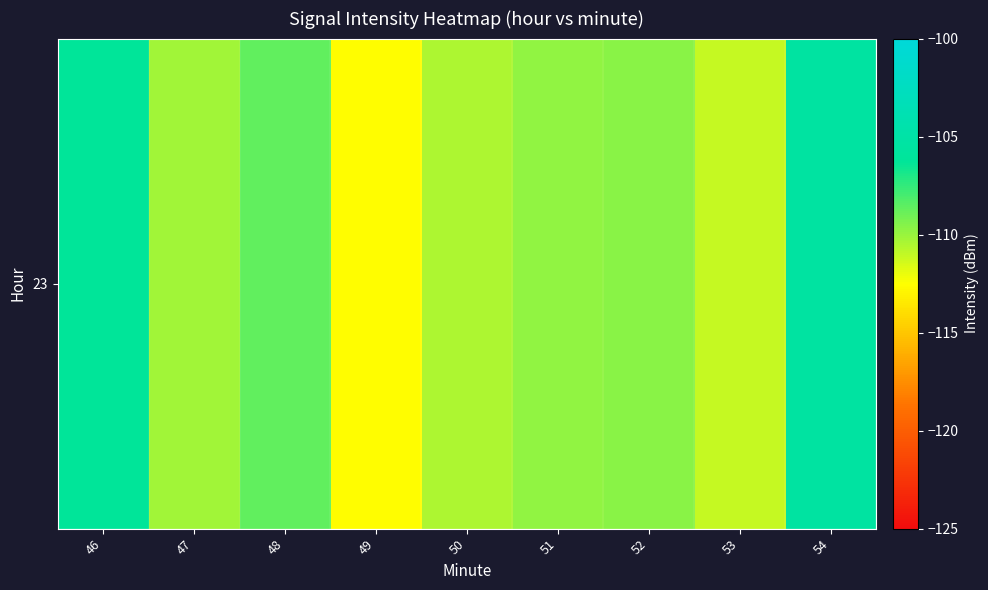

List the labels in order of value, smallest first.

49, 53, 50, 47, 51, 52, 48, 46, 54